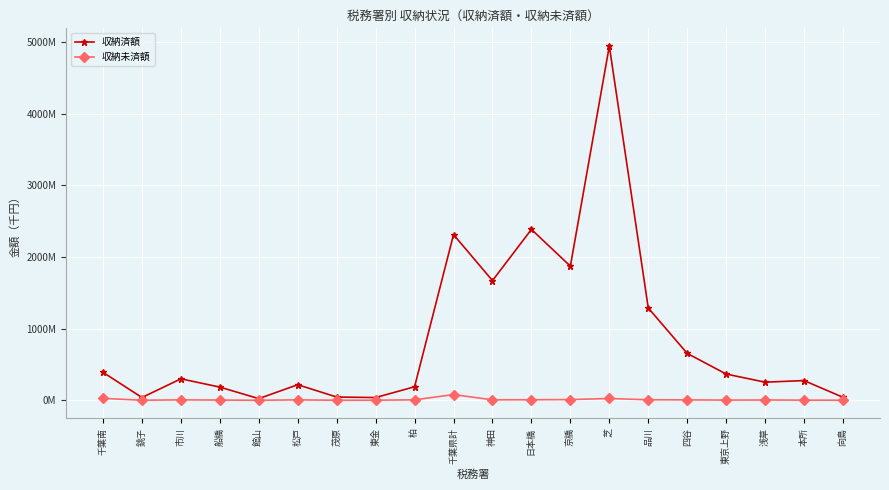

The value of 収納未済額 at 茂原 is 1962572. True or false?

False